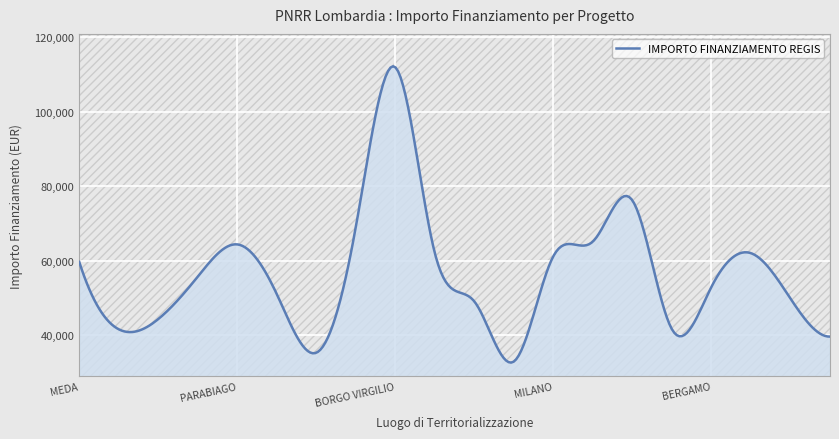

Reading left to right, transcribe all the data shown in this chart.

59706.2	41637.2	44386.8	55778.1	64419.8	51064.5	35352.3	69133.5	111949.1	62063.0	49100.5	32995.5	61277.4	65205.4	76203.9	41637.2	53028.5	62063.0	49886.1	39673.2